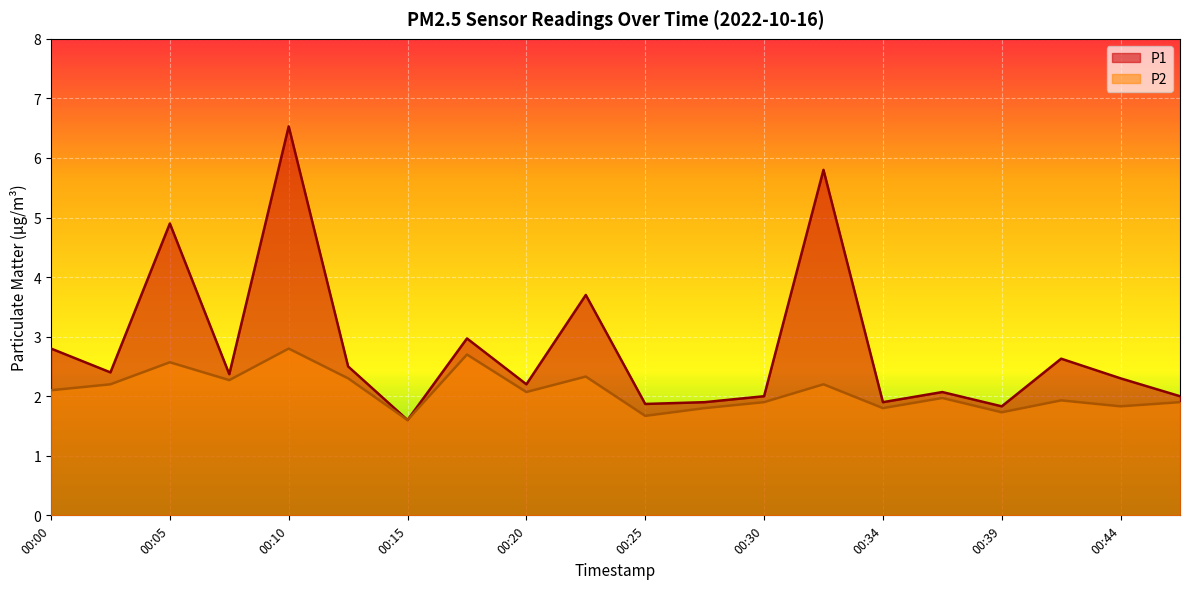

How many categories are shown in the chart?

20